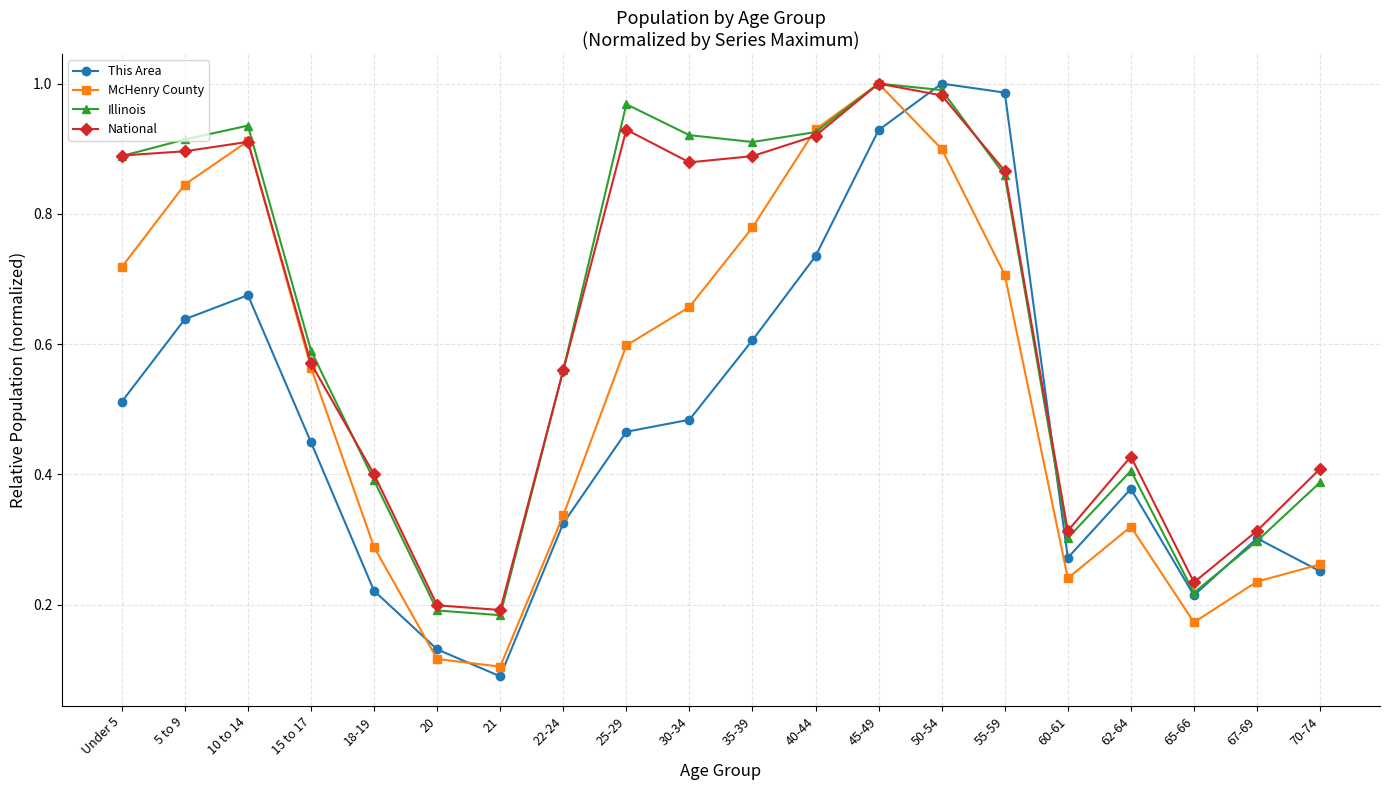

True or false: This Area and McHenry County intersect in this chart.

True